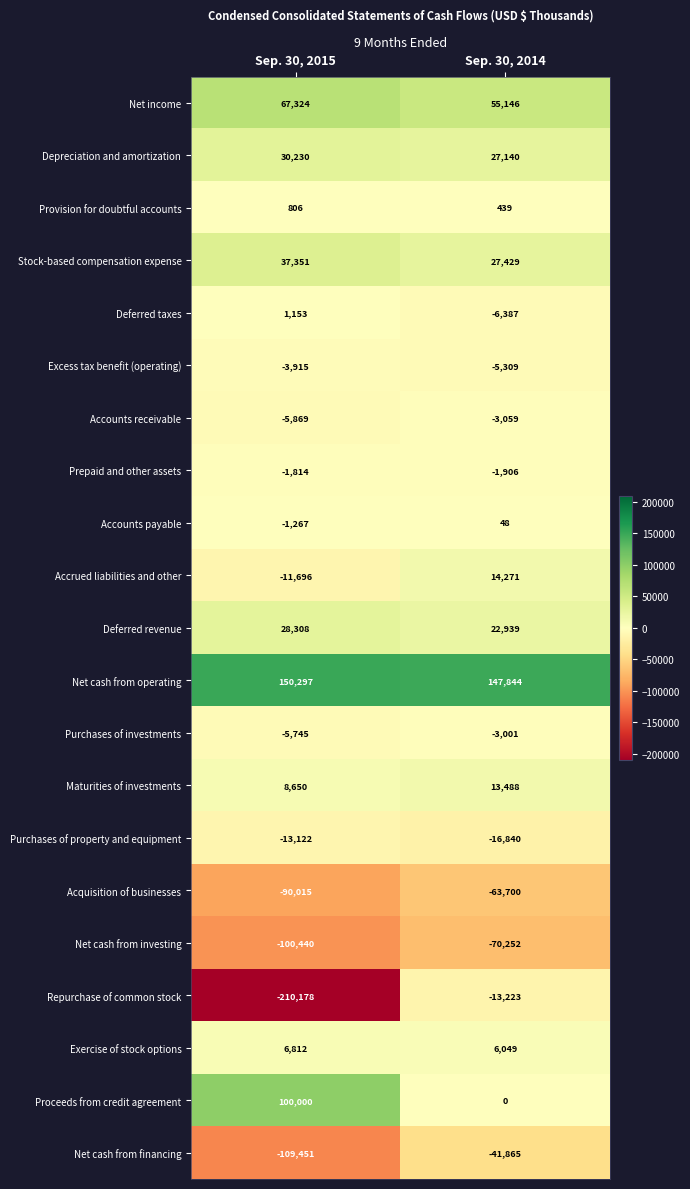

What is the lowest value of the Purchases of property and equipment series?

-16840